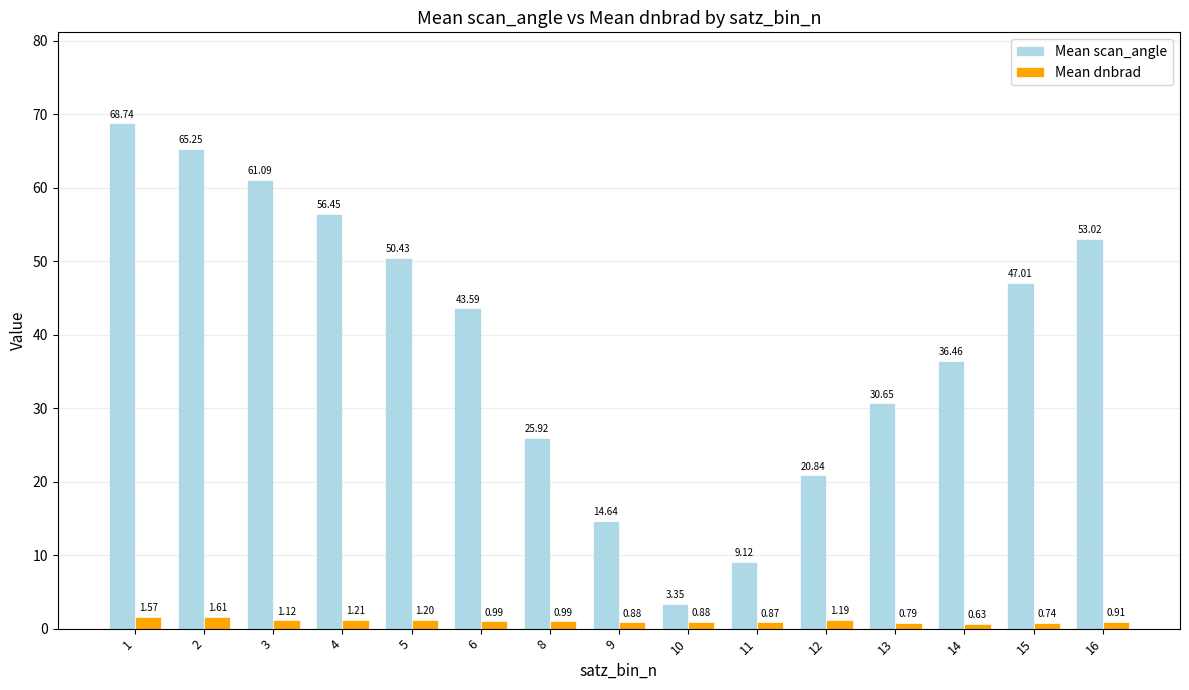

Rank the series by their average value, from lowest to highest.

Mean dnbrad, Mean scan_angle